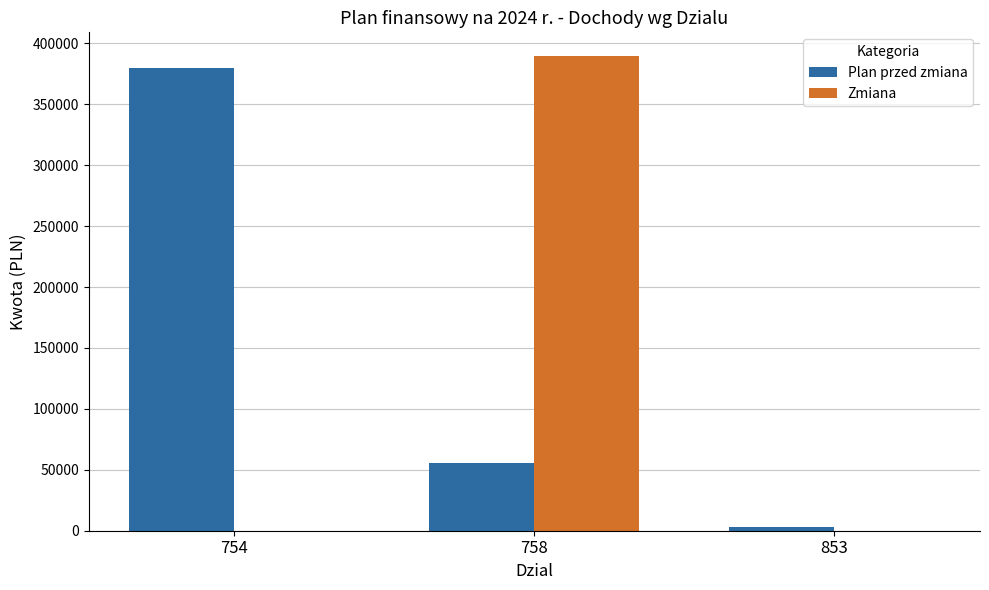

What is the maximum value shown in the chart?

389599